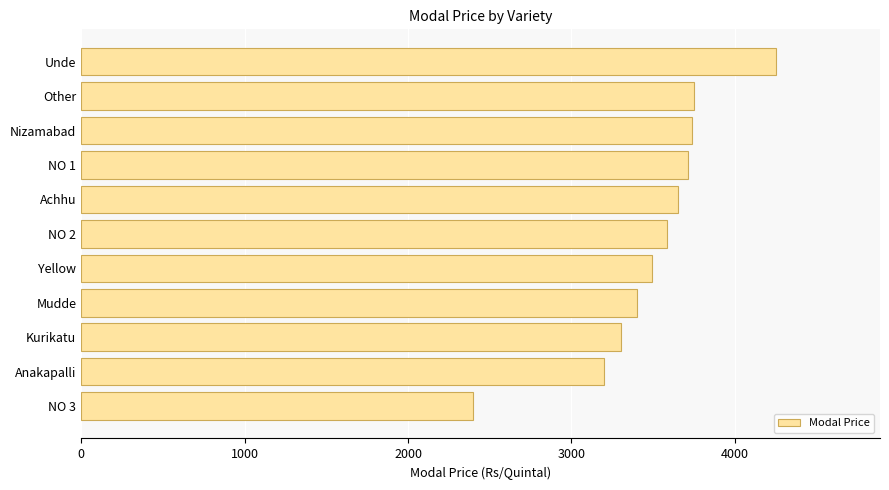

The chart shows a value of 6355 at Achhu. True or false?

False